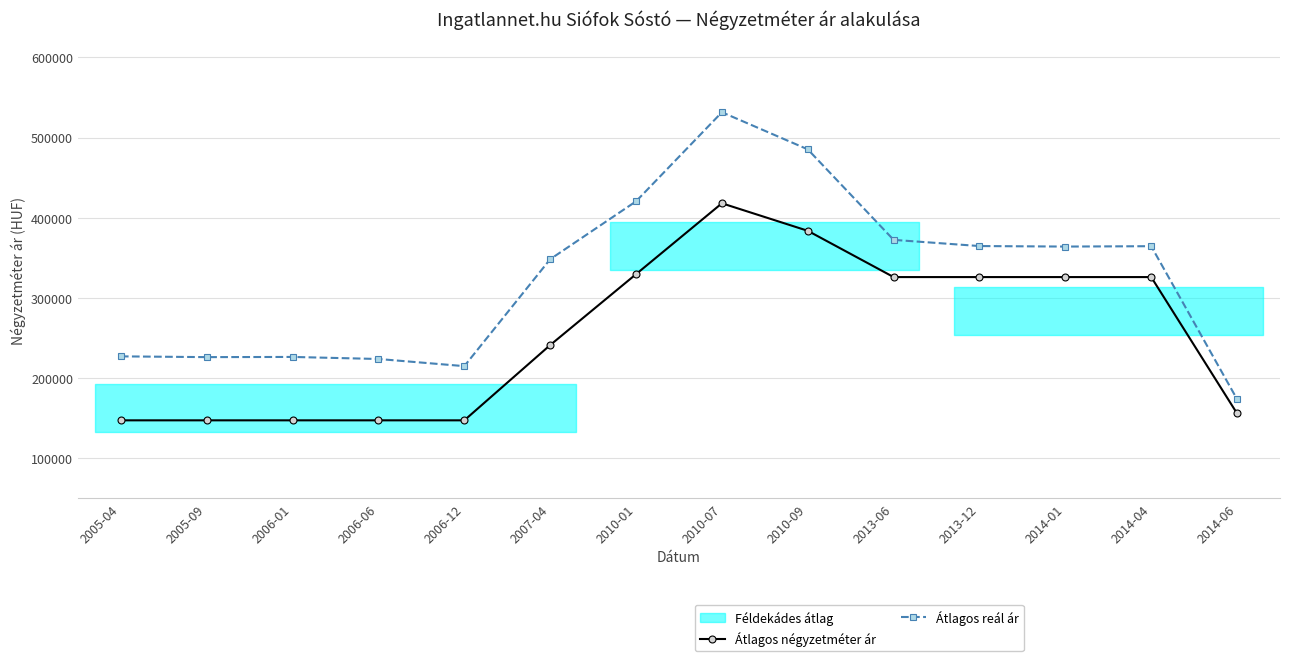

In Átlagos reál ár, how many points are lower than both neighbors (excluding endpoints)?

3